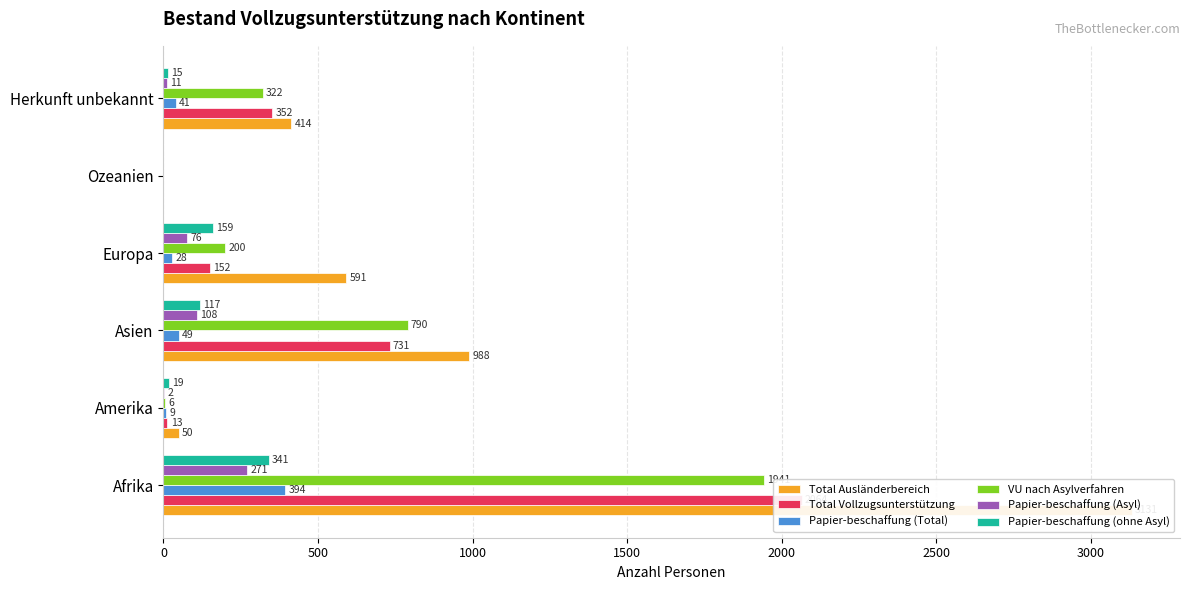

Count the number of data series in this chart.

6